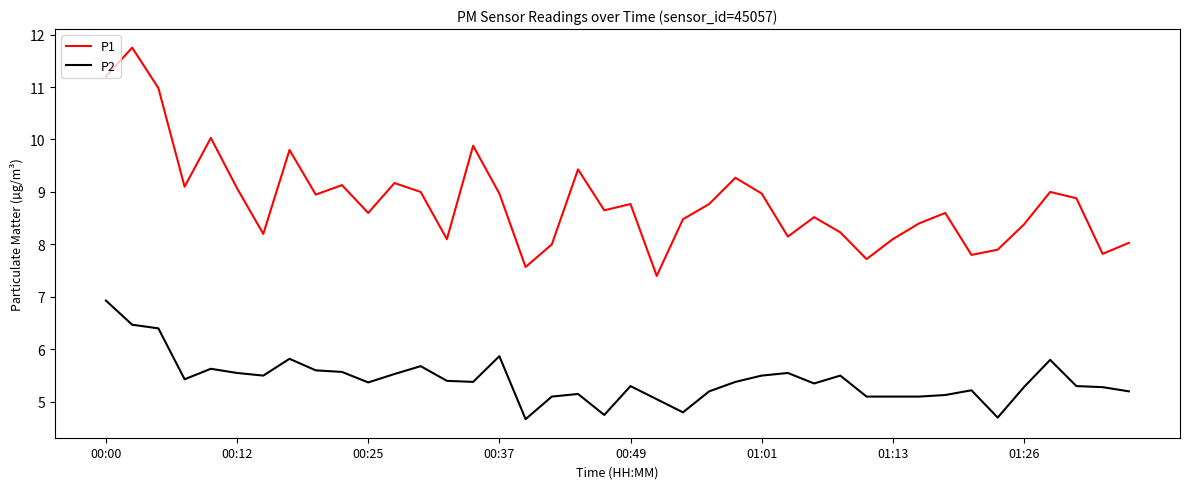

True or false: P2 and P1 cross at least once.

False